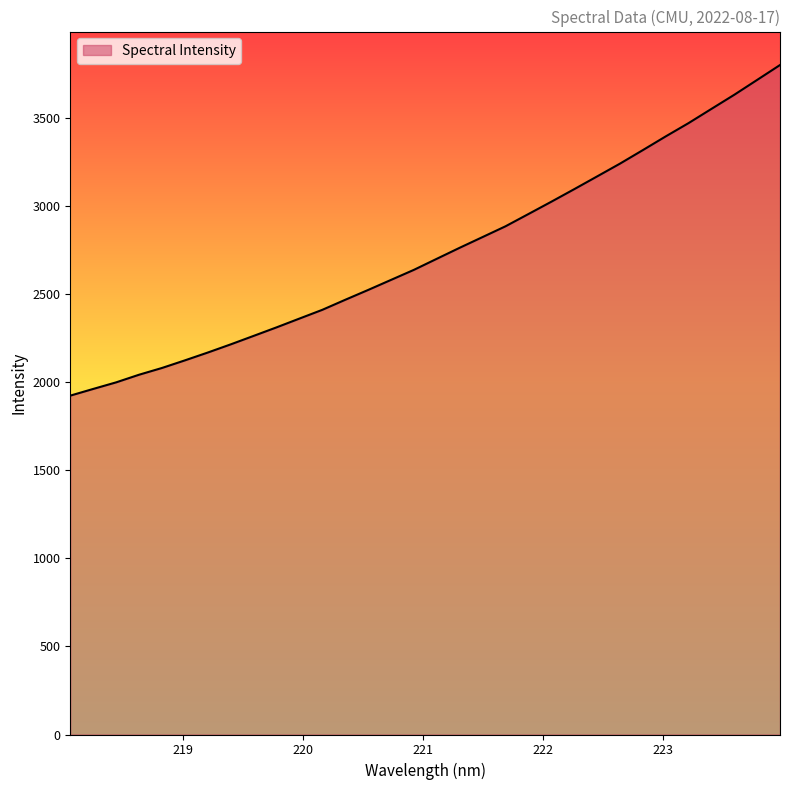

How many lines are shown in the chart?

1